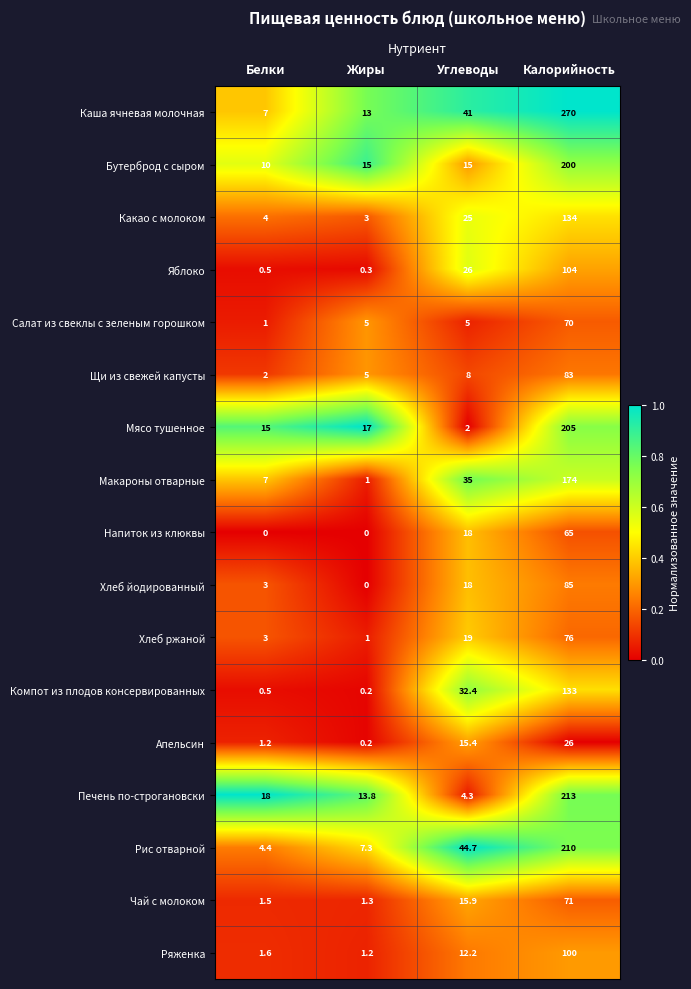

What is the sum of all Хлеб ржаной values?

99.0